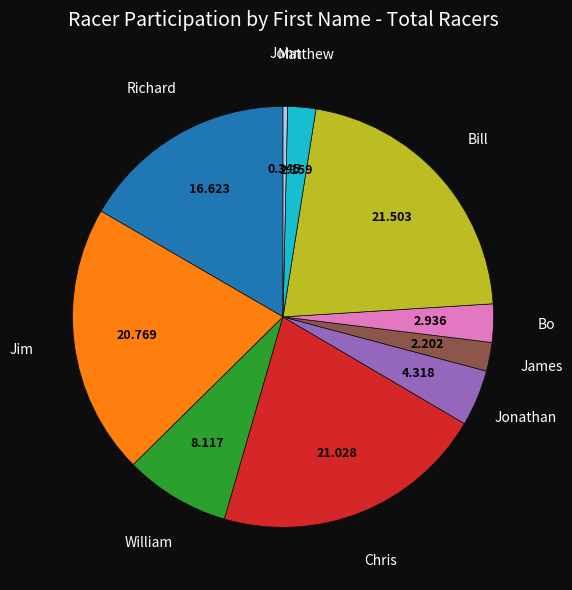

Is there a majority slice in this chart?

No